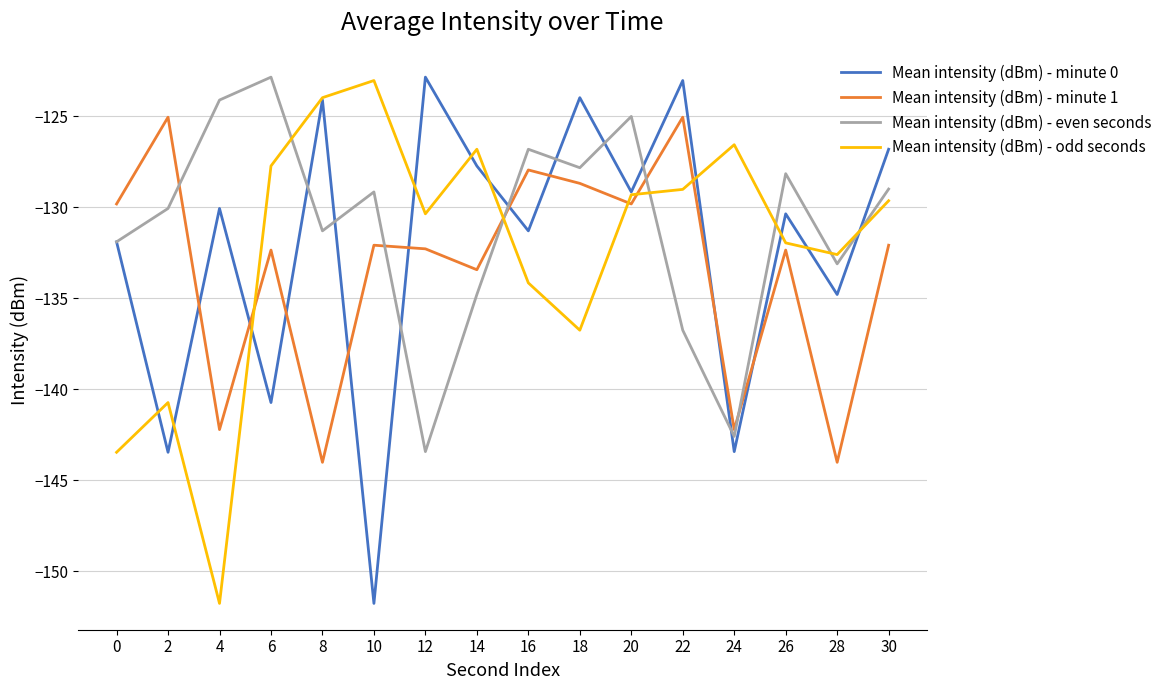

Which category has the lowest value in the Mean intensity (dBm) - odd seconds series?

4